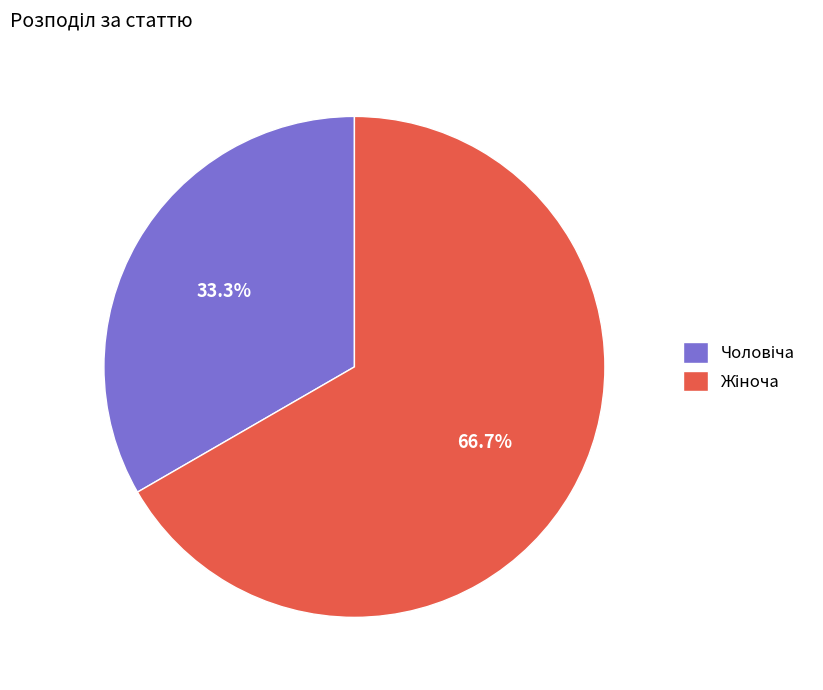

Is there any slice that represents more than half of the pie?

Yes